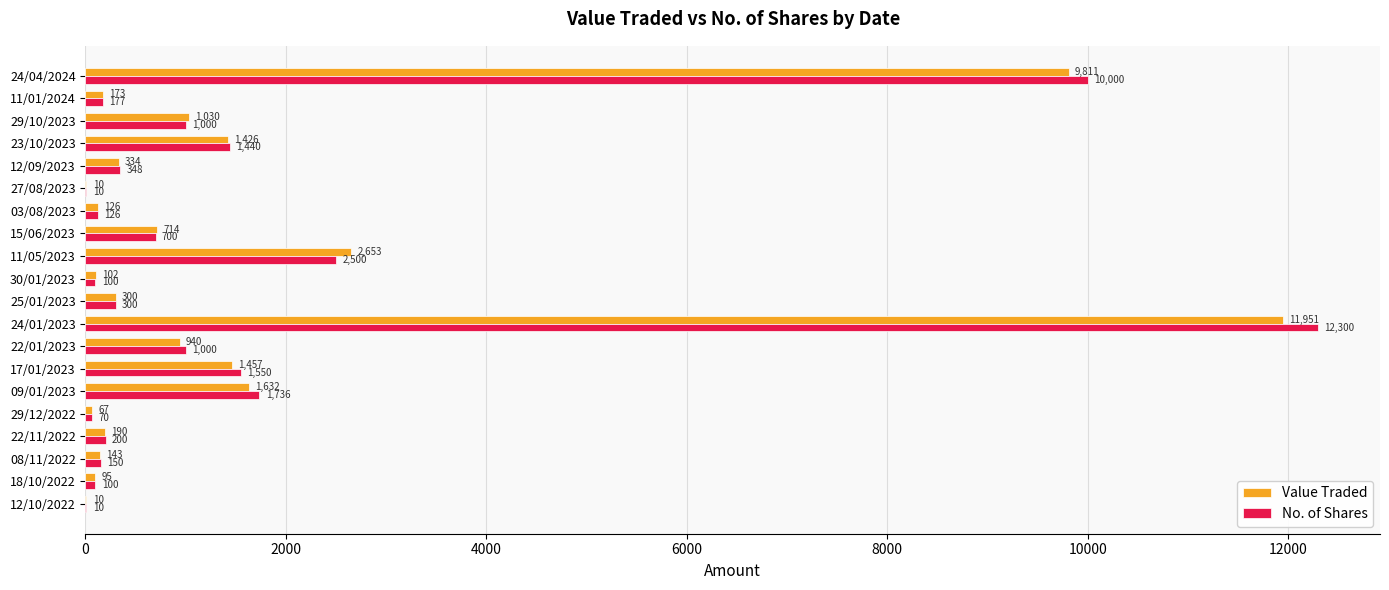

Which series has the largest total across all categories?

No. of Shares